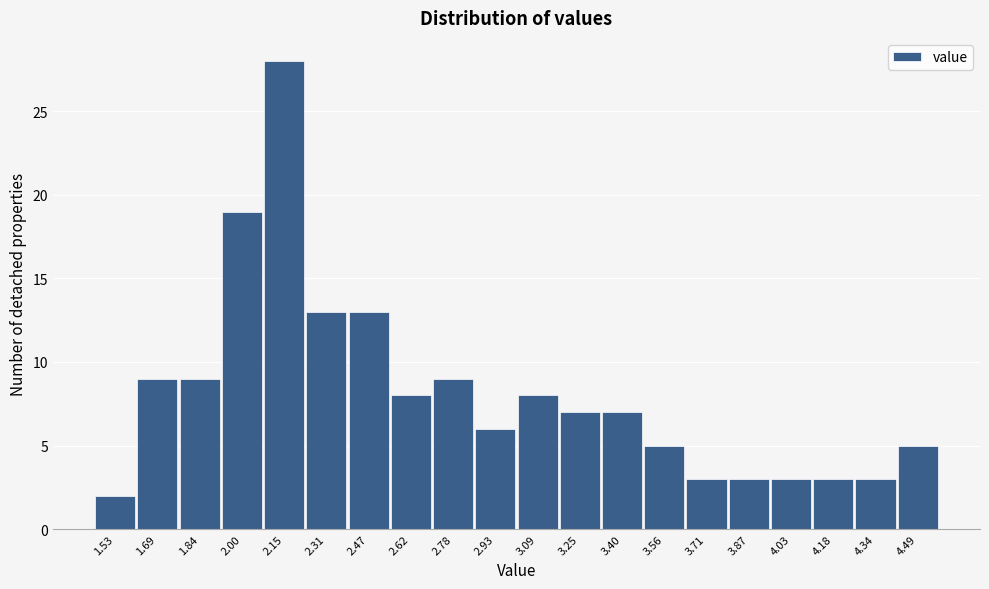

Reading right to left, transcribe all the data shown in this chart.

4.49=5	4.34=3	4.18=3	4.03=3	3.87=3	3.71=3	3.56=5	3.40=7	3.25=7	3.09=8	2.93=6	2.78=9	2.62=8	2.47=13	2.31=13	2.15=28	2.00=19	1.84=9	1.69=9	1.53=2